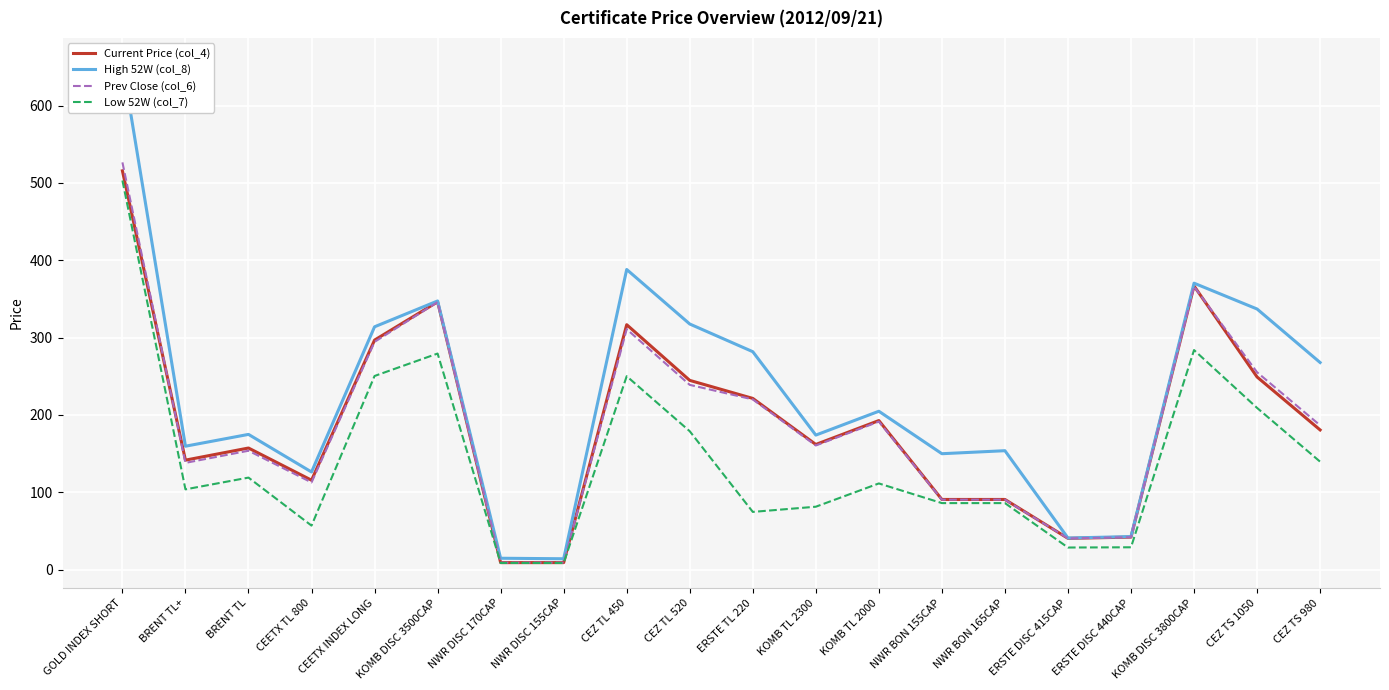

How many interior local peaks does the Low 52W (col_7) series have?

5